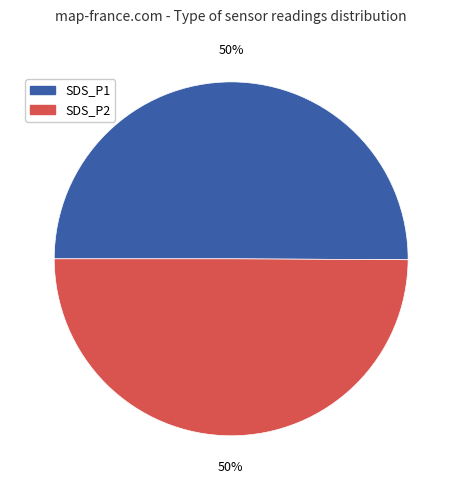

Do SDS_P1 and SDS_P2 together represent more than half of the pie?

Yes